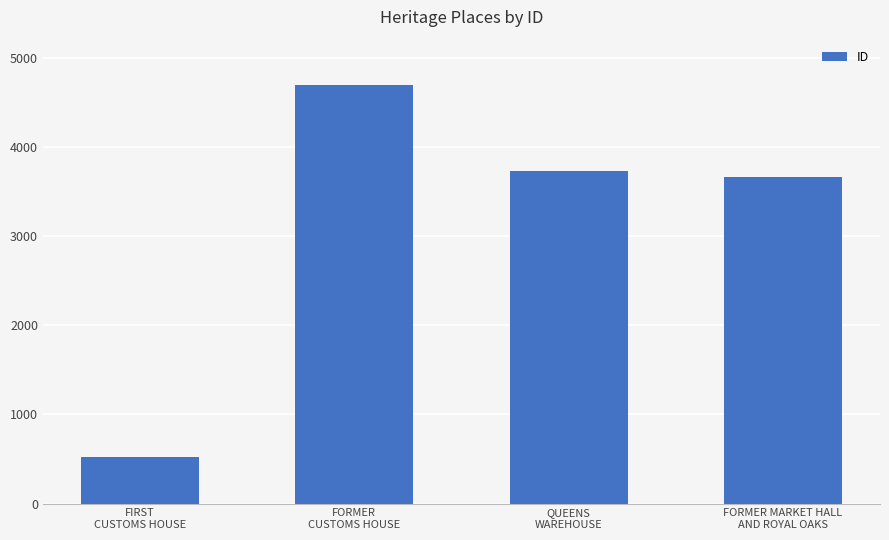

Does the chart contain any negative values?

No